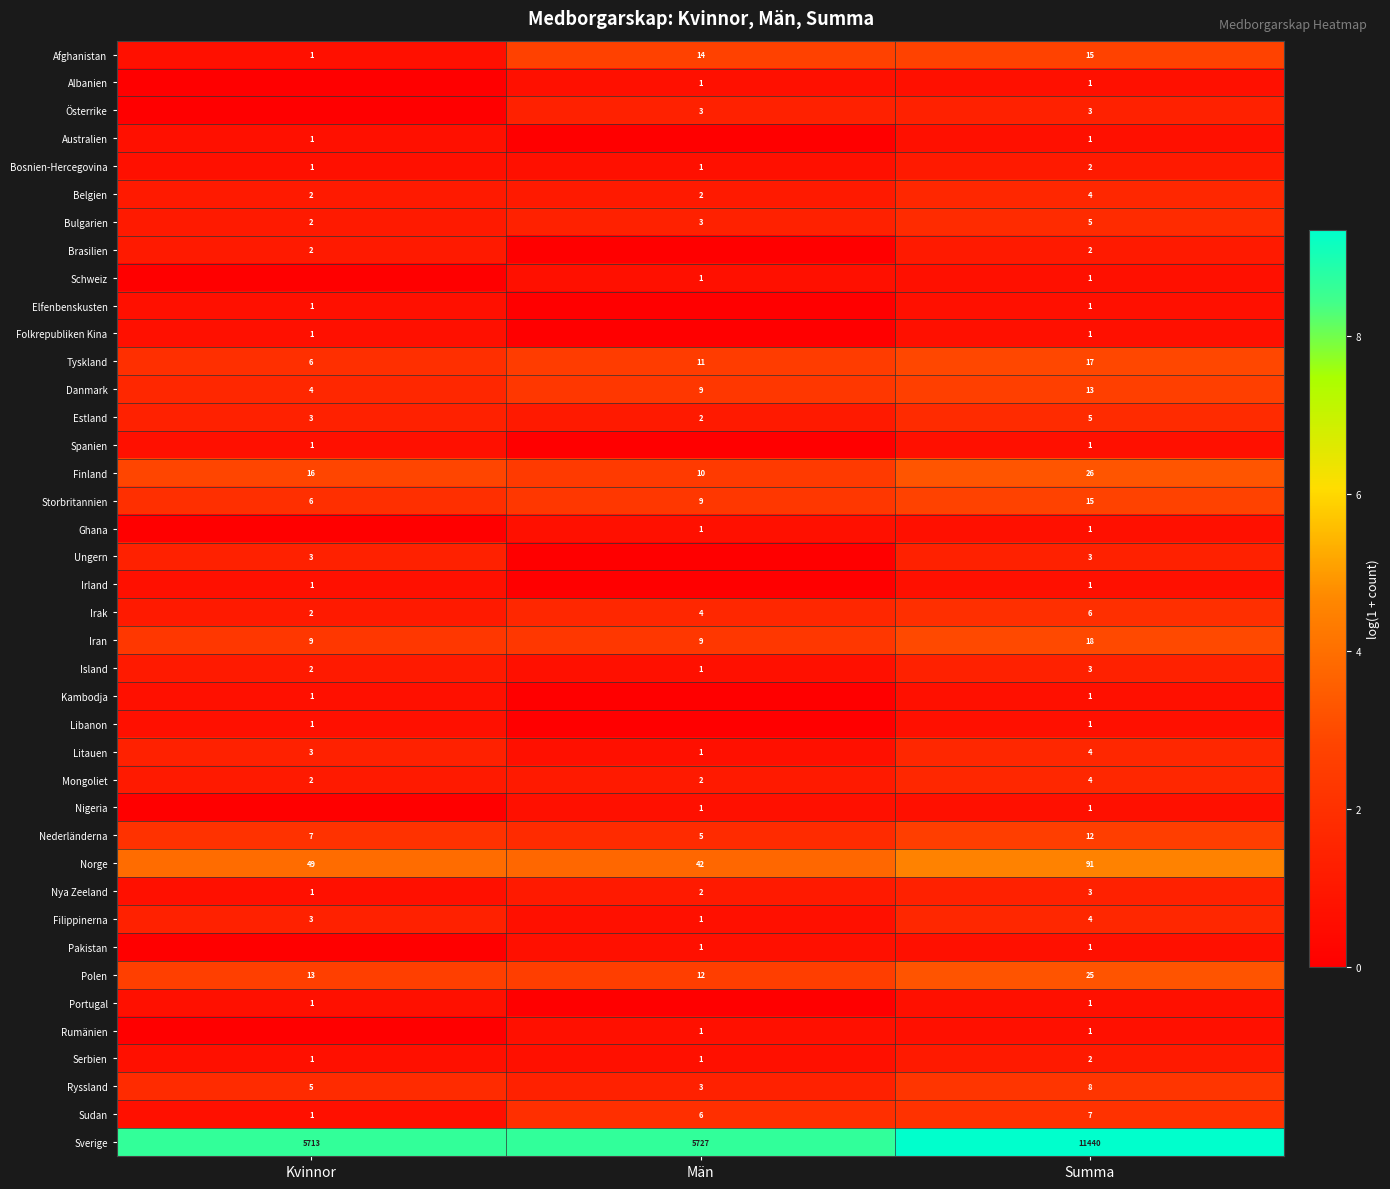

At which category does the chart reach its minimum across all series?

Kvinnor